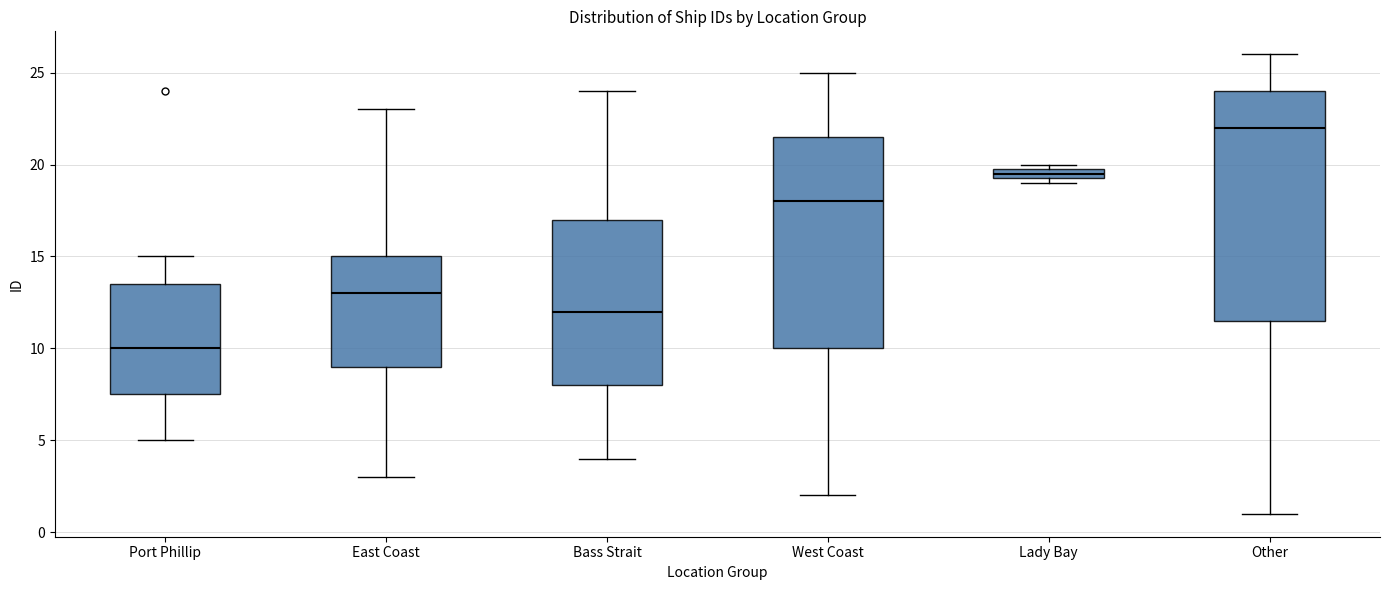

Which box is the tallest, from its lower edge to its upper edge?

Other